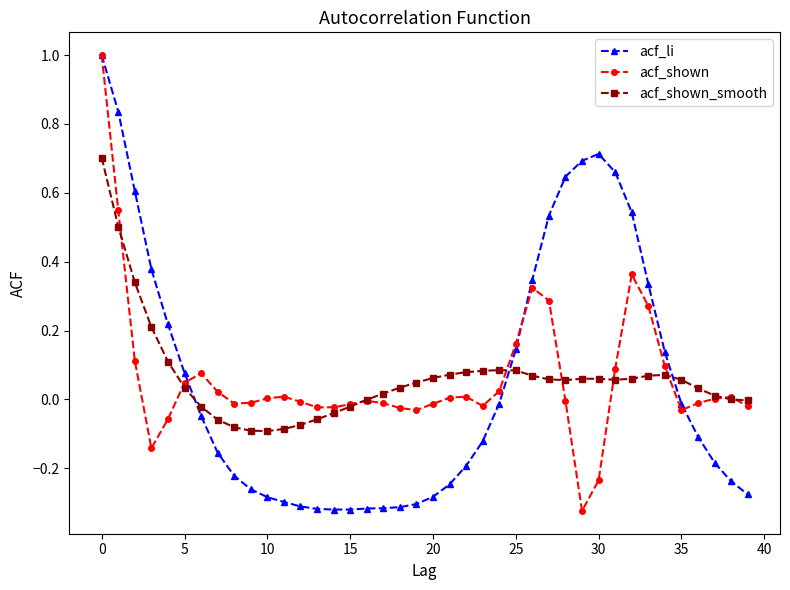

Rank the series by their maximum value, from highest to lowest.

acf_li, acf_shown, acf_shown_smooth